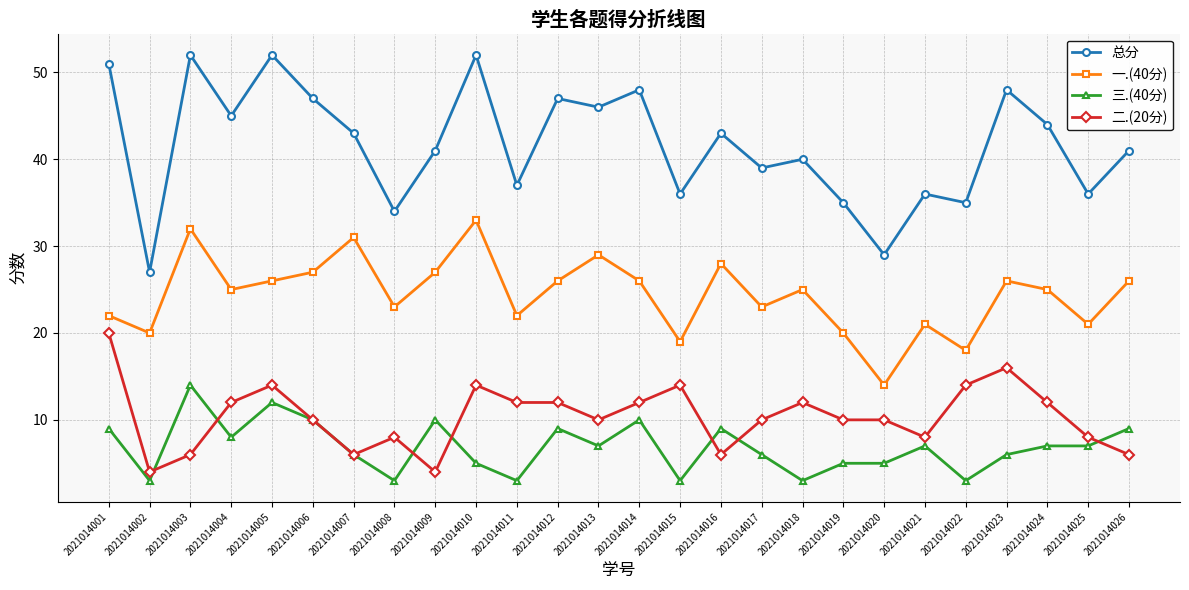

Rank the series by their maximum value, from lowest to highest.

三.(40分), 二.(20分), 一.(40分), 总分